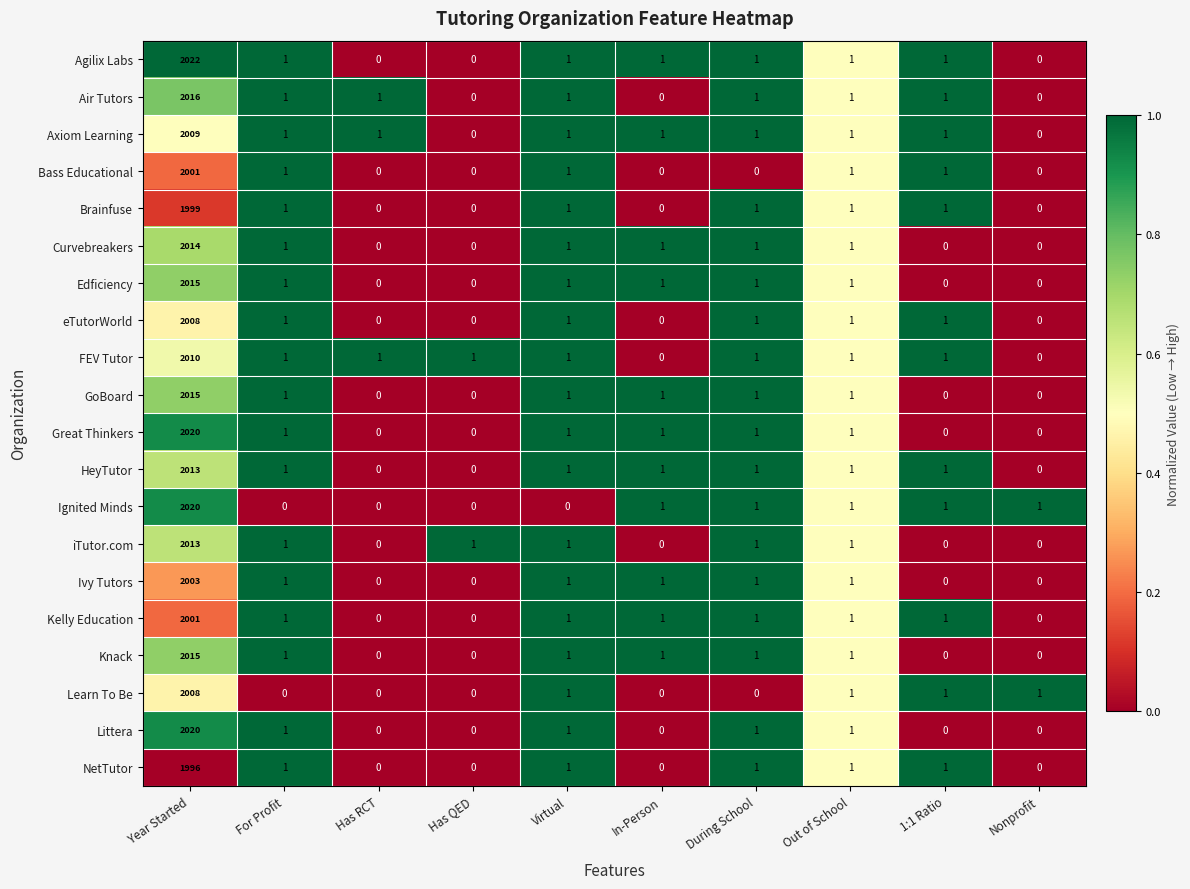

The Agilix Labs series shows 1 at In-Person. True or false?

True